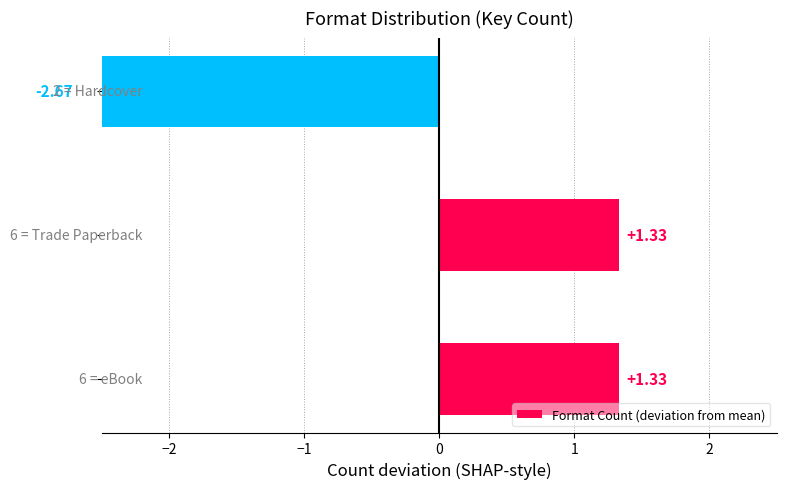

How many data points are less than 1?

1